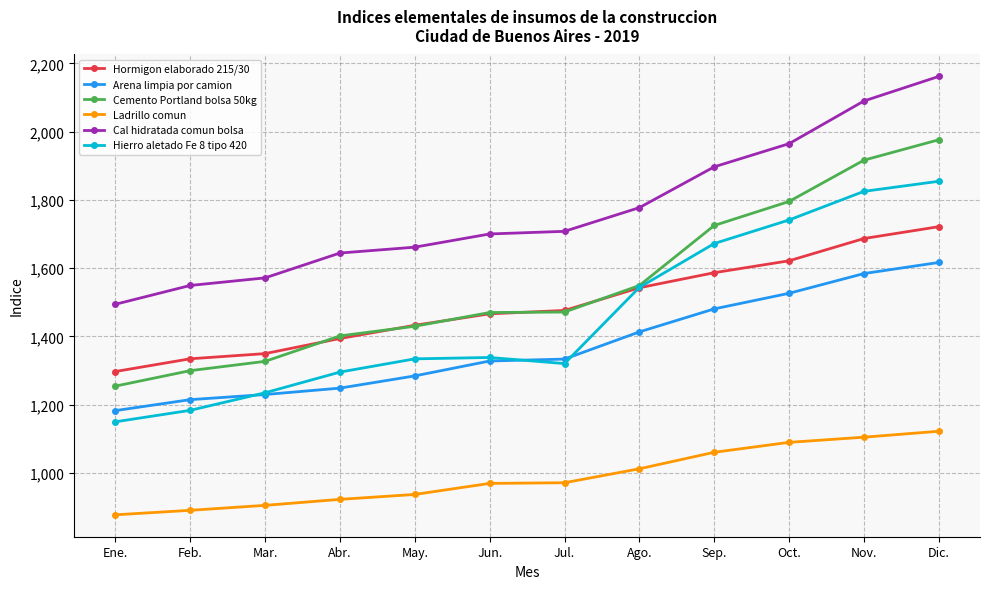

How many series are shown in this chart?

6